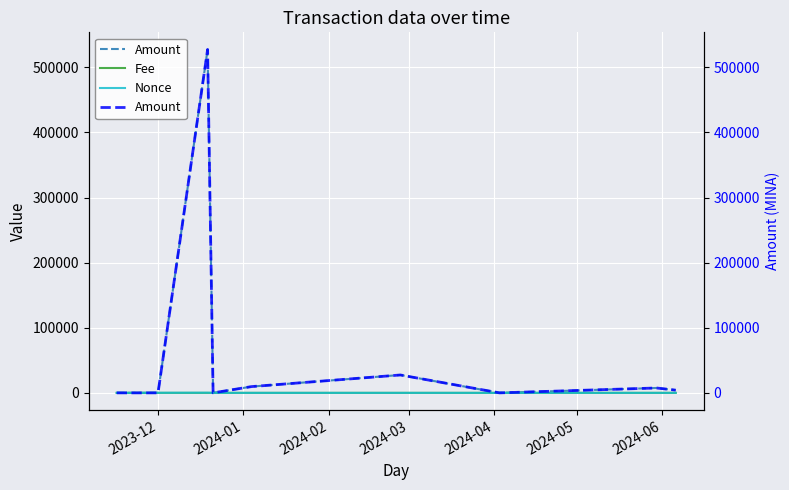

Between which two adjacent categories do Amount and Fee first intersect?

2023-12 and 2024-01